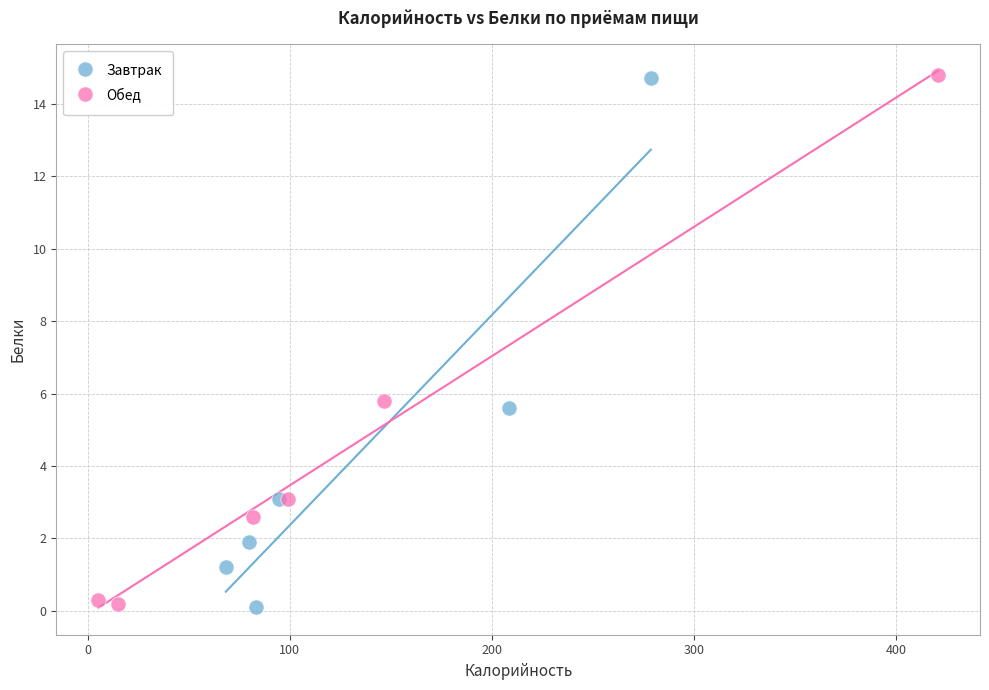

What are all the series names shown in the legend?

Завтрак, Обед